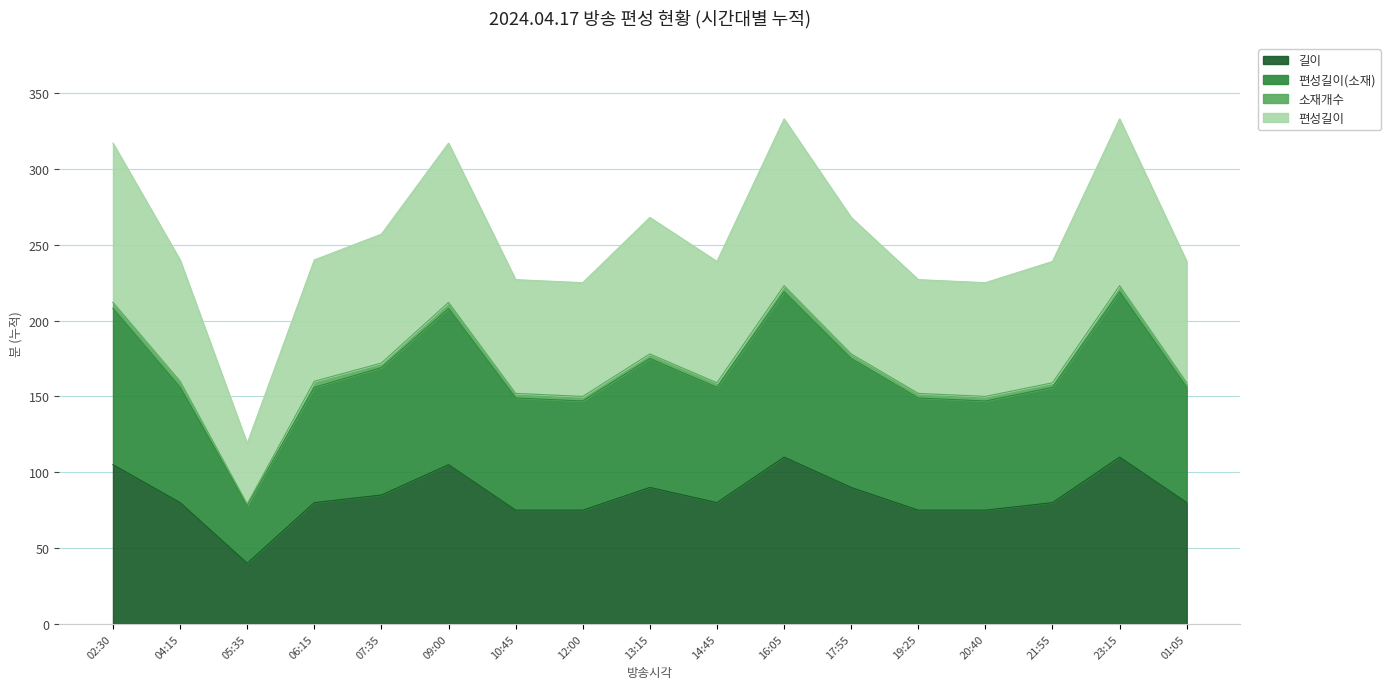

Which category has the lowest value across all series?

05:35